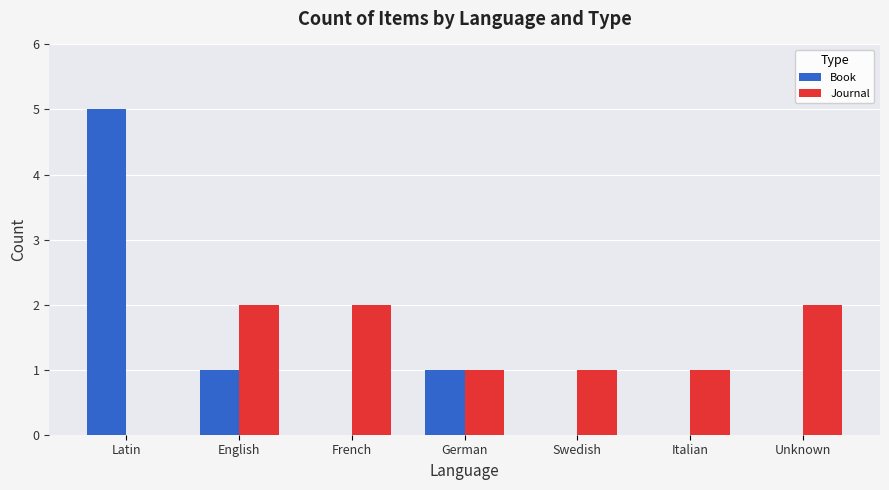

At which category does the chart reach its peak across all series?

Latin